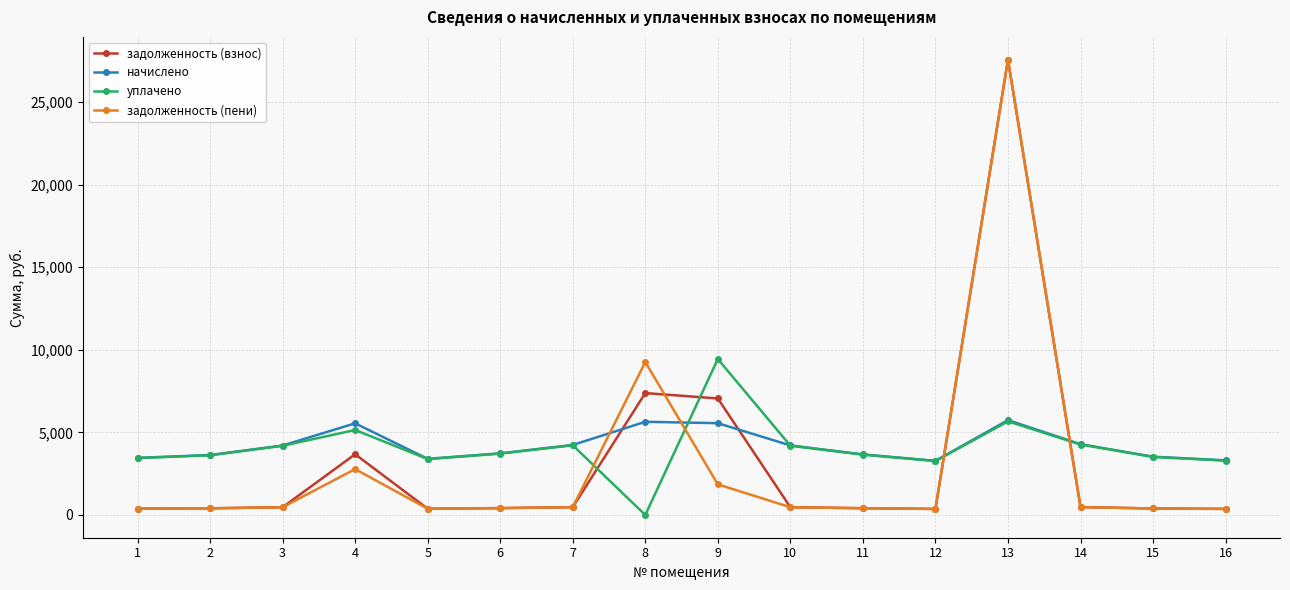

Does the chart display data point markers on the line(s)?

Yes